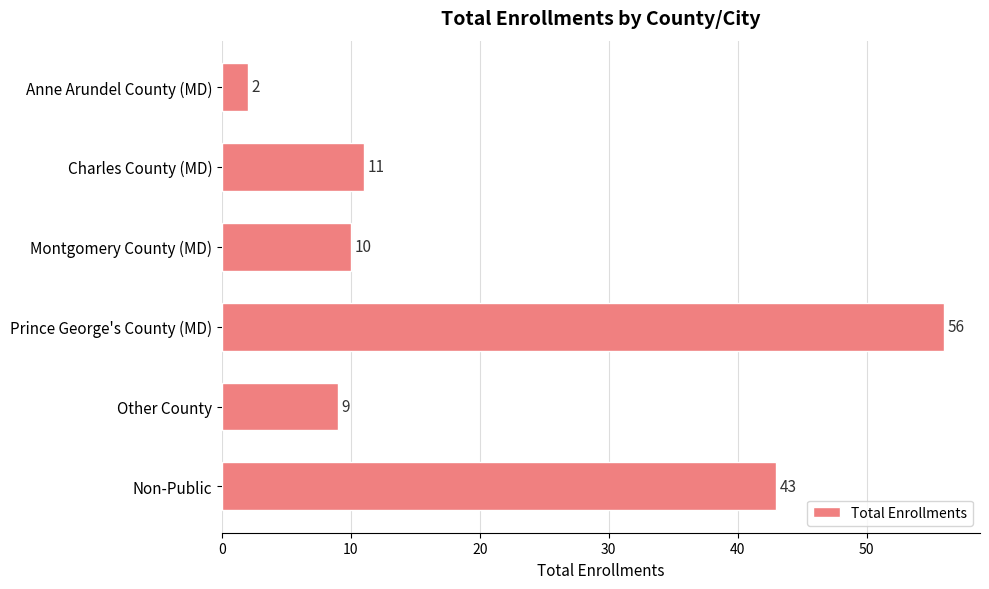

Does the chart contain stacked bars?

No